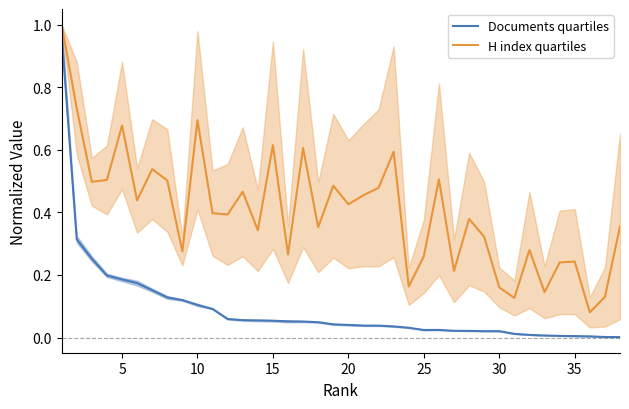

What is the difference between the maximum and second lowest values in the H index quartiles series?

0.9